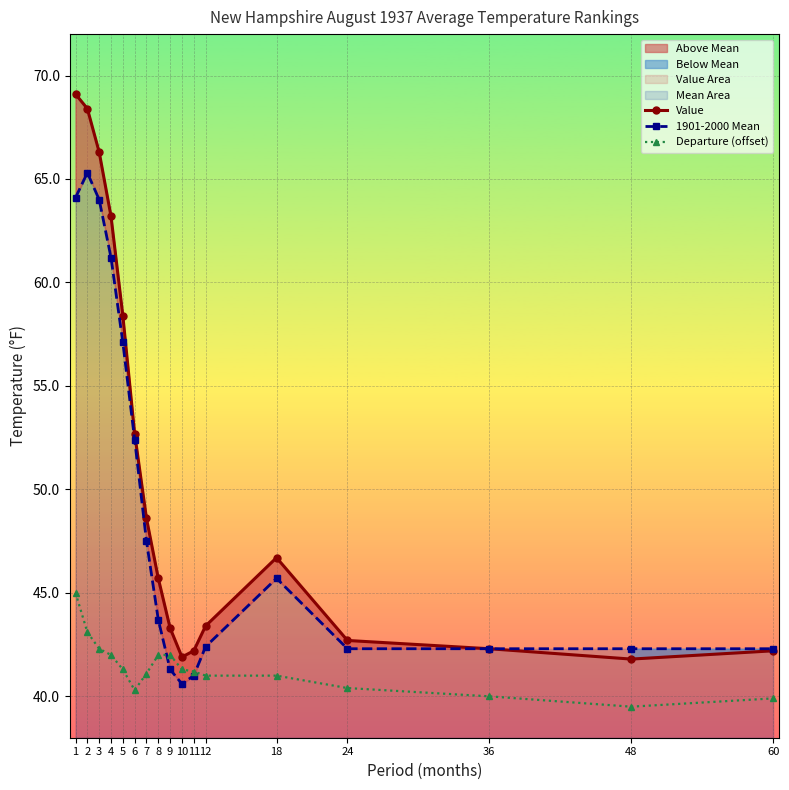

The value of Value at 12 is 20.0. True or false?

False